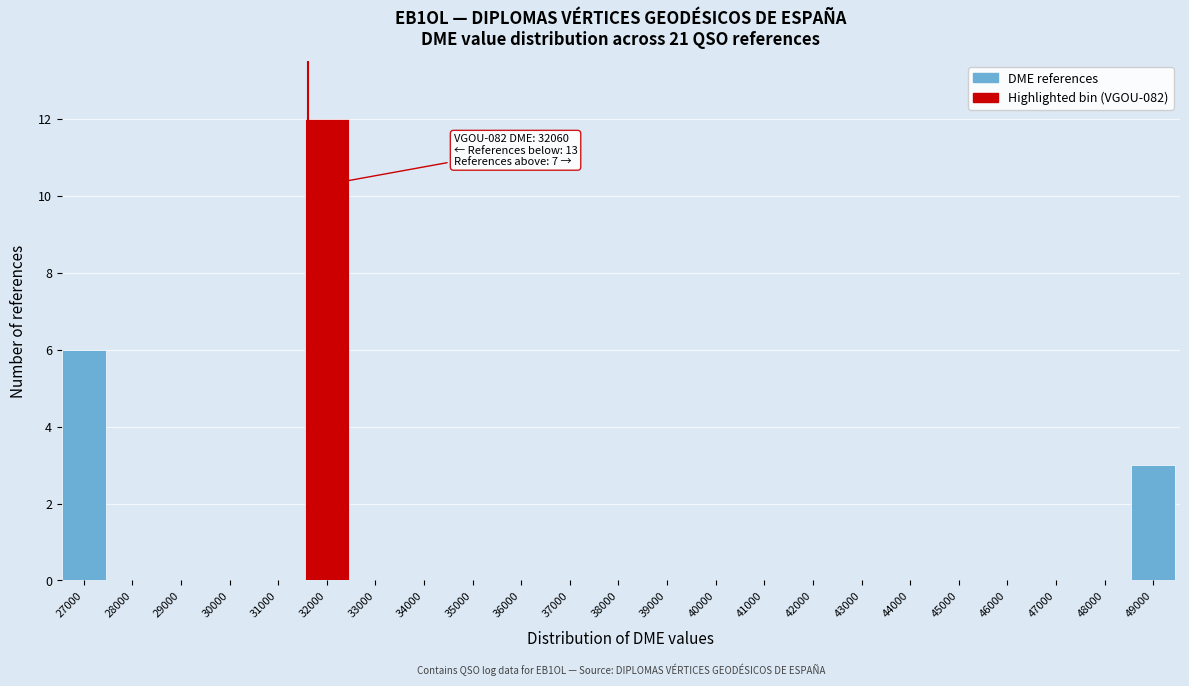

Reading left to right, what are all the values shown in this chart?

27000=6	28000=0	29000=0	30000=0	31000=0	32000=12	33000=0	34000=0	35000=0	36000=0	37000=0	38000=0	39000=0	40000=0	41000=0	42000=0	43000=0	44000=0	45000=0	46000=0	47000=0	48000=0	49000=3